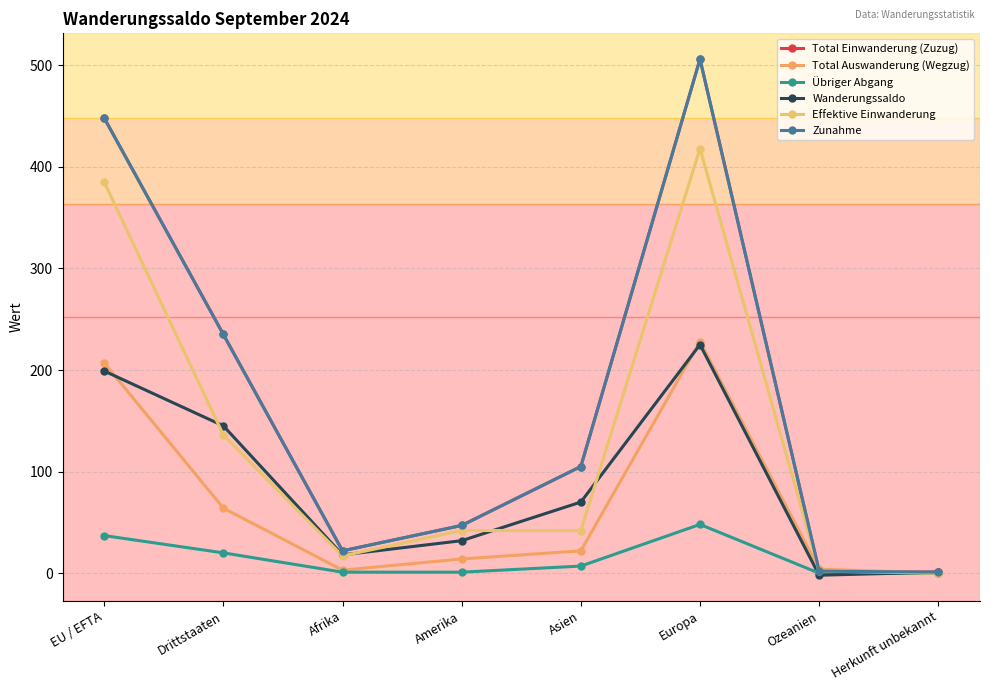

True or false: Übriger Abgang and Zunahme intersect in this chart.

False